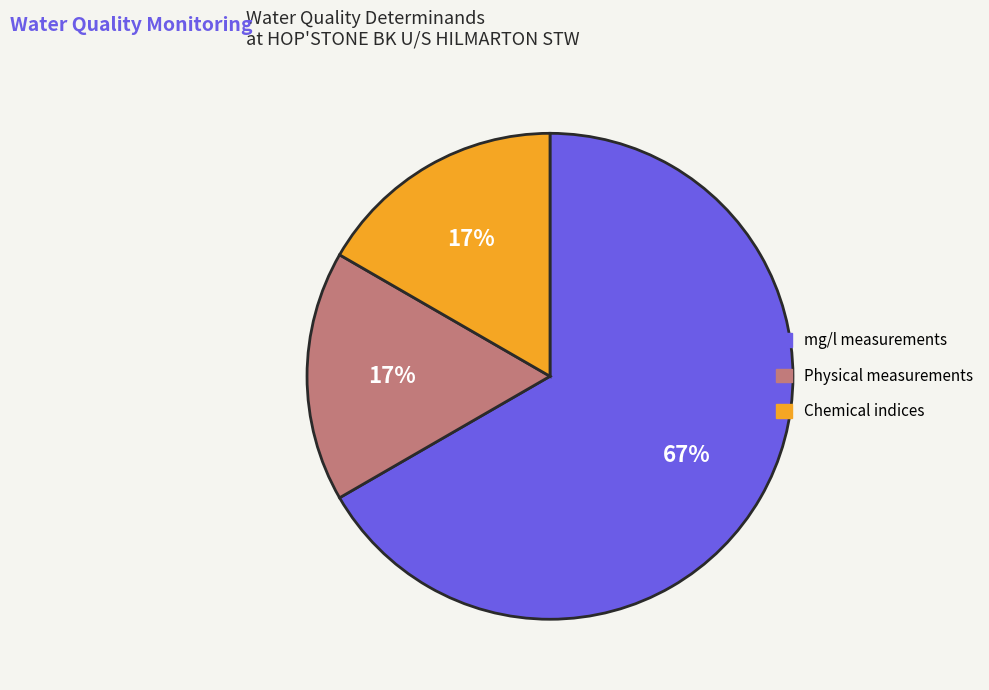

Is it true that Physical measurements is 8% of the pie?

False